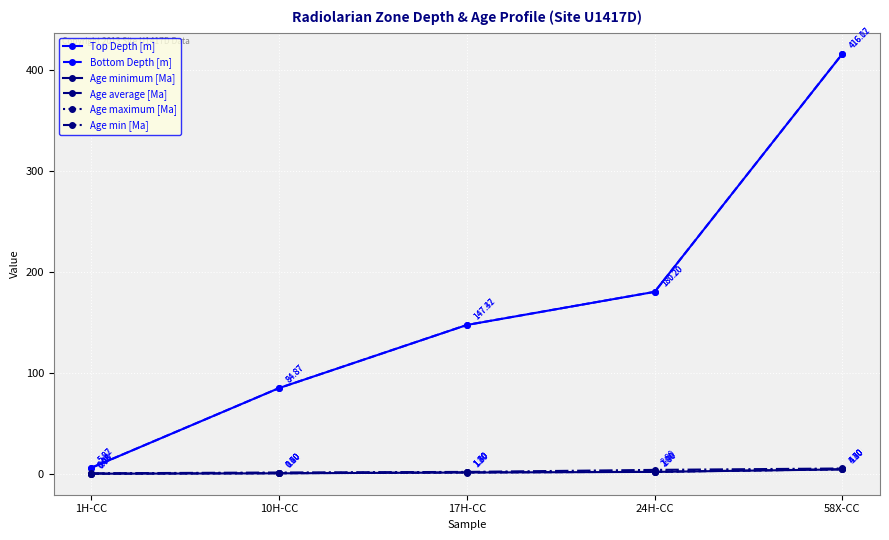

Is the value of Age maximum [Ma] at 58X-CC greater than the value of Top Depth [m] at 58X-CC?

No